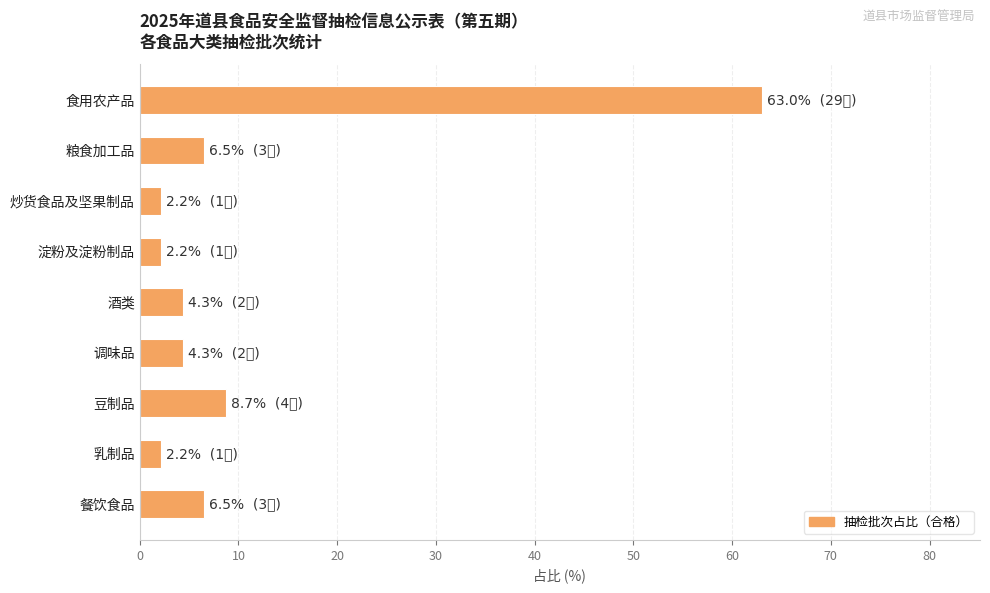

What is the difference between the maximum and minimum values?

60.9